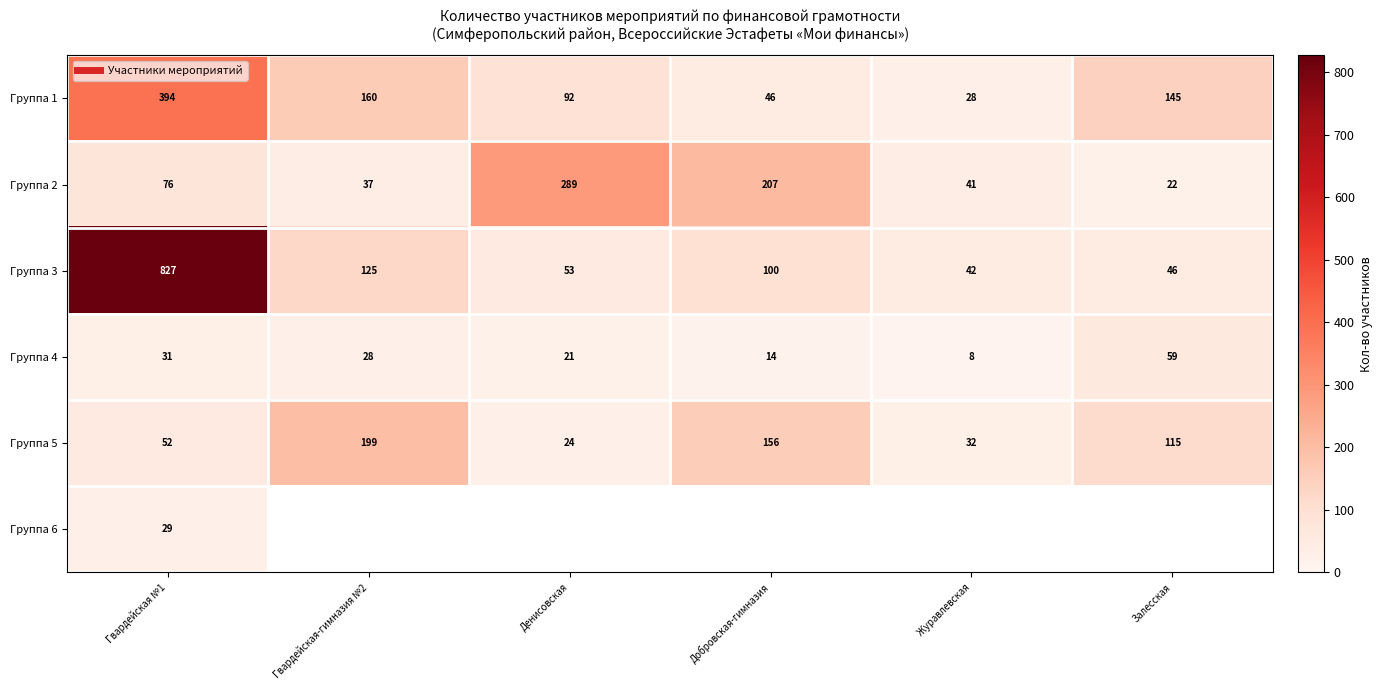

True or false: Группа 3 has a value of 26.7 at Журавлевская.

False